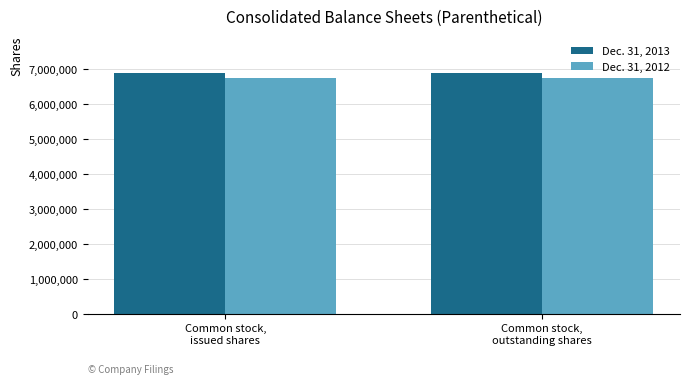

Rank the series by their average value, from highest to lowest.

Dec. 31, 2013, Dec. 31, 2012